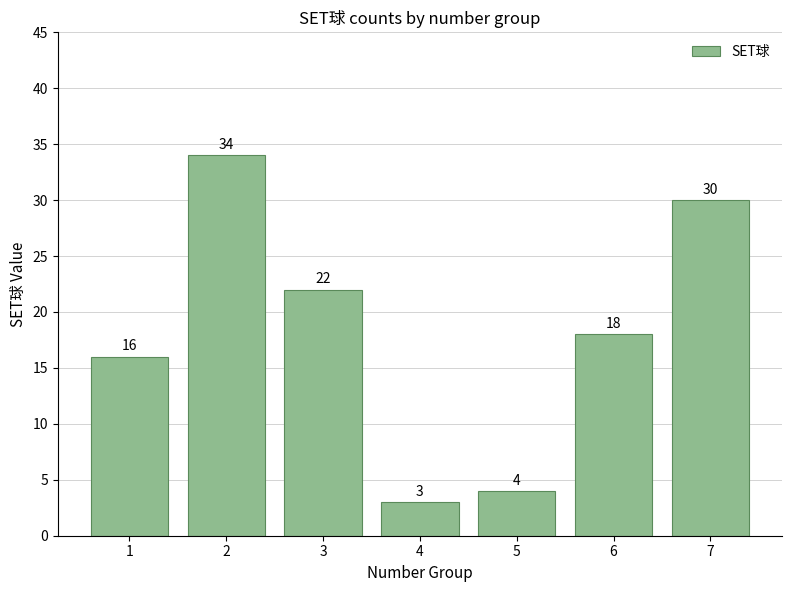

What is the difference between the values at 5 and 7?

26